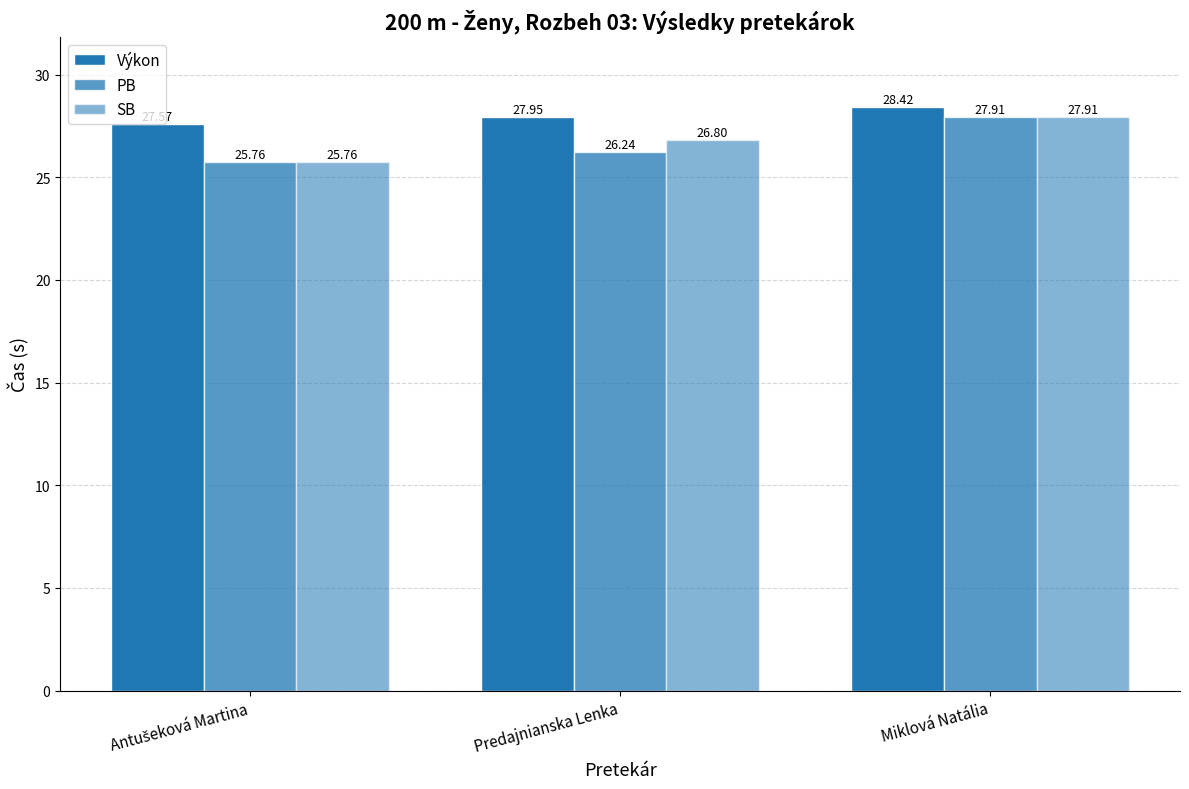

How many groups of bars are there?

3